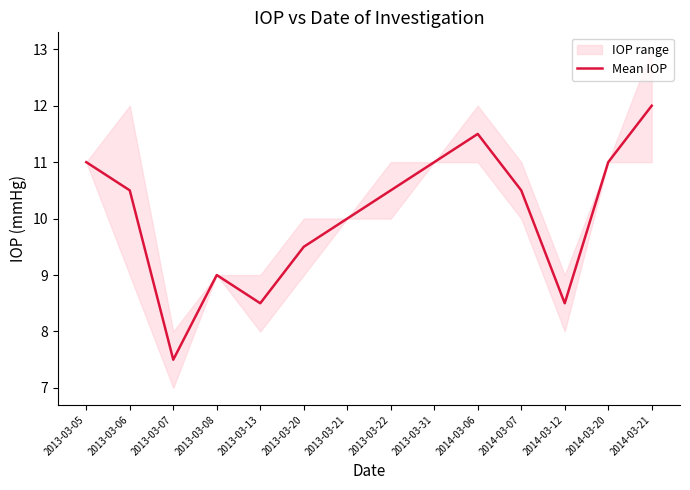

At which label does the data first exceed 10?

2013-03-05